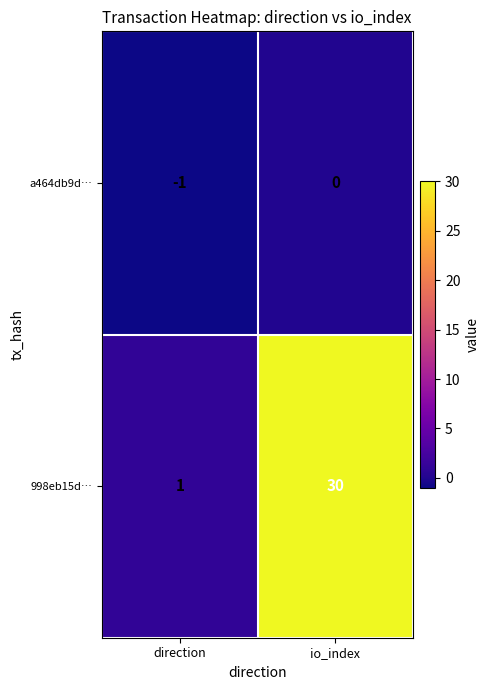

Rank the series by their maximum value, from lowest to highest.

a464db9d…, 998eb15d…